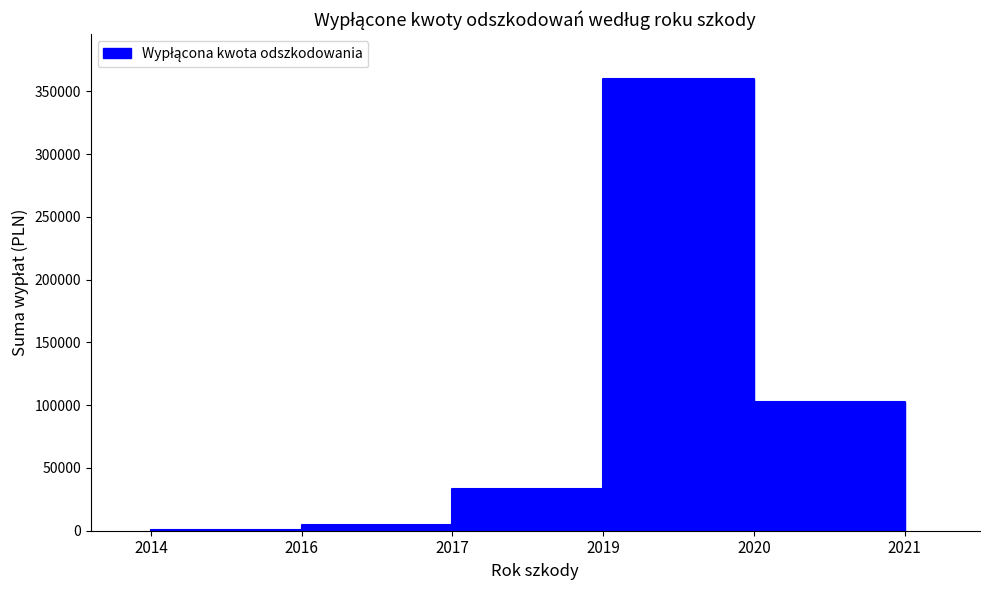

The value at 2020 is 718.0. True or false?

False